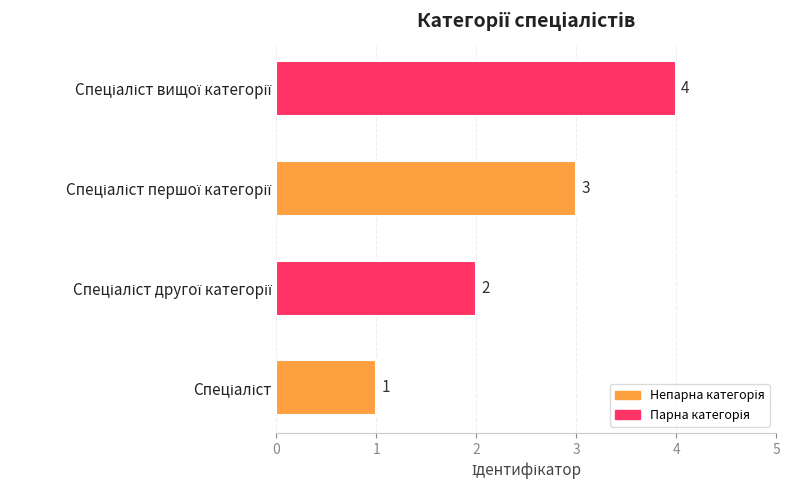

What is the greatest value displayed?

4